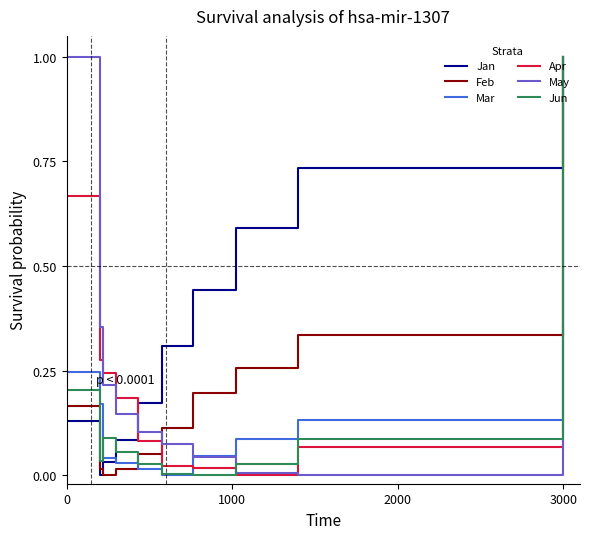

Which series has the largest total across all categories?

Jan